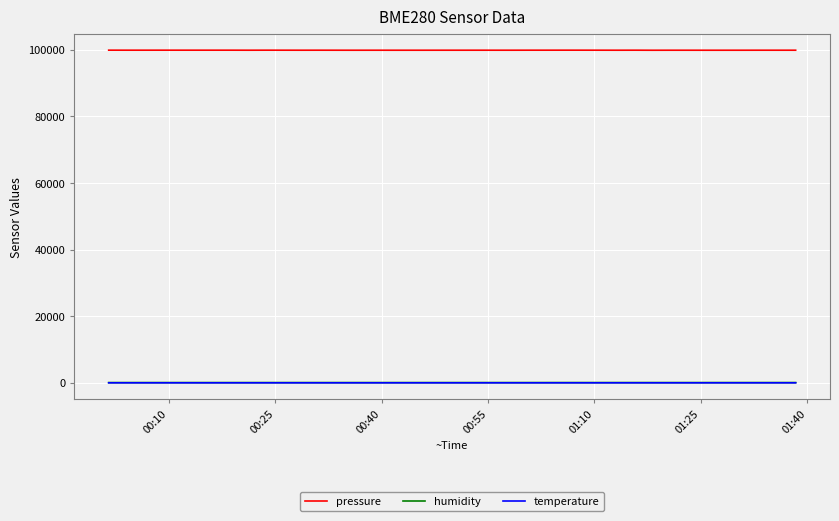

Which series has the widest spread of values?

pressure